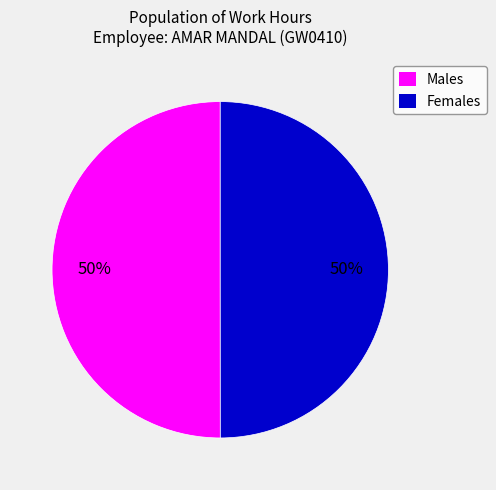

Approximately how many times larger is the value at Males compared to Females?

1.0